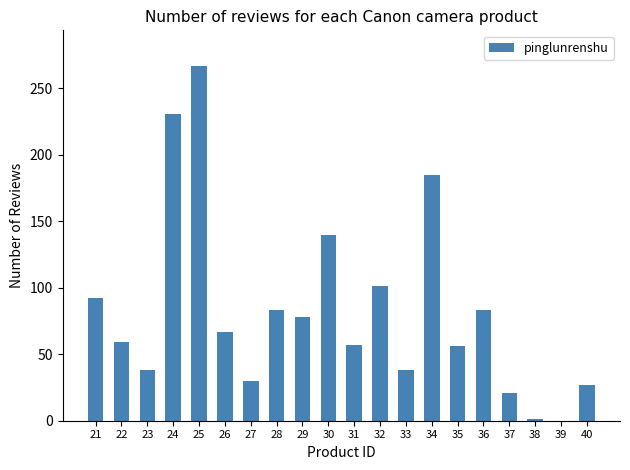

The chart shows a value of 30 at 27. True or false?

True